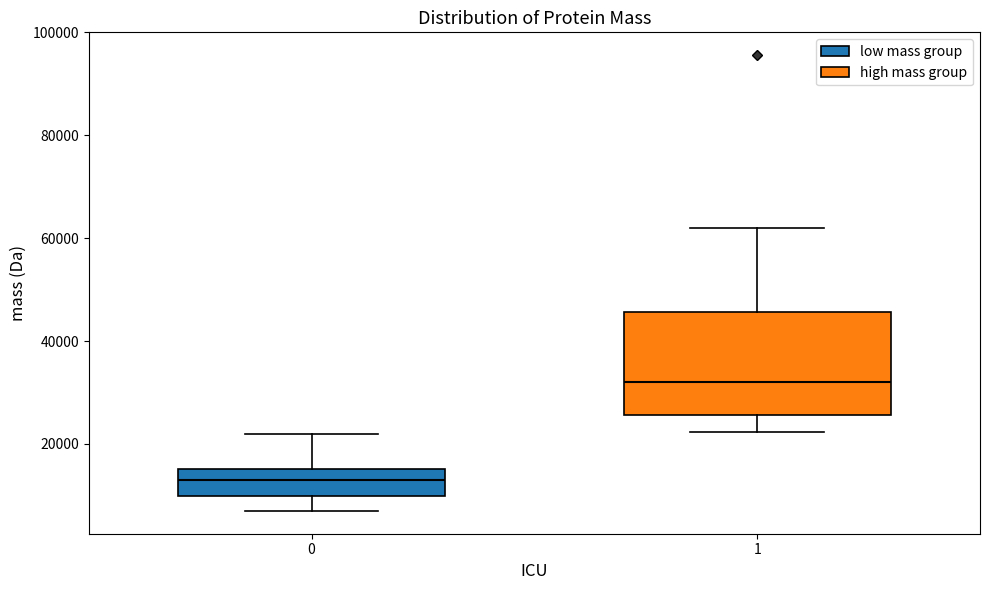

Which box's median line is the highest?

1